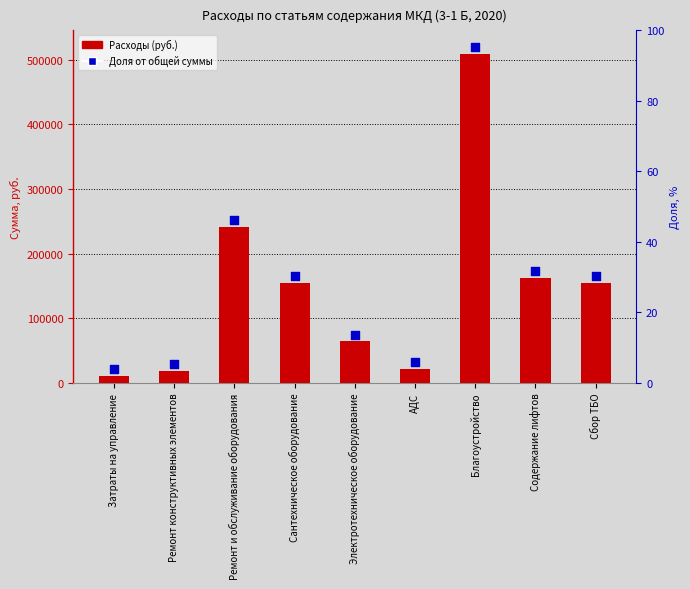

At how many categories does at least one series exceed 17092?

9